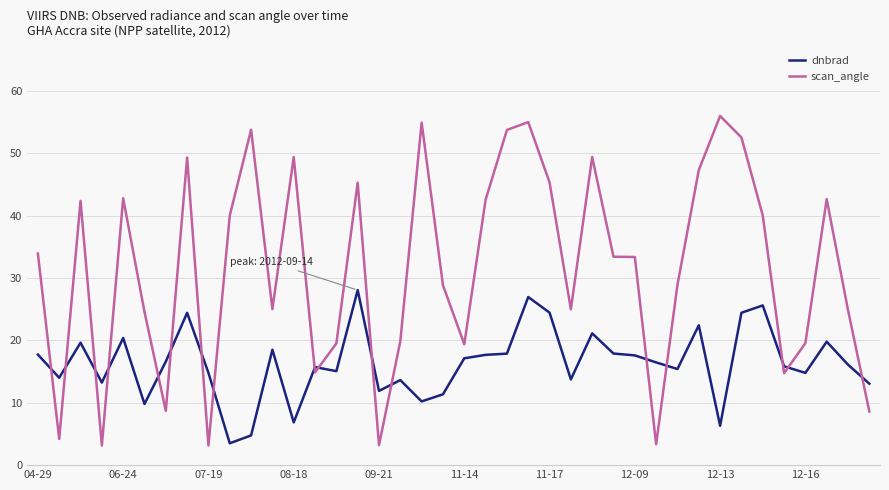

At how many categories does at least one series exceed 17?

31